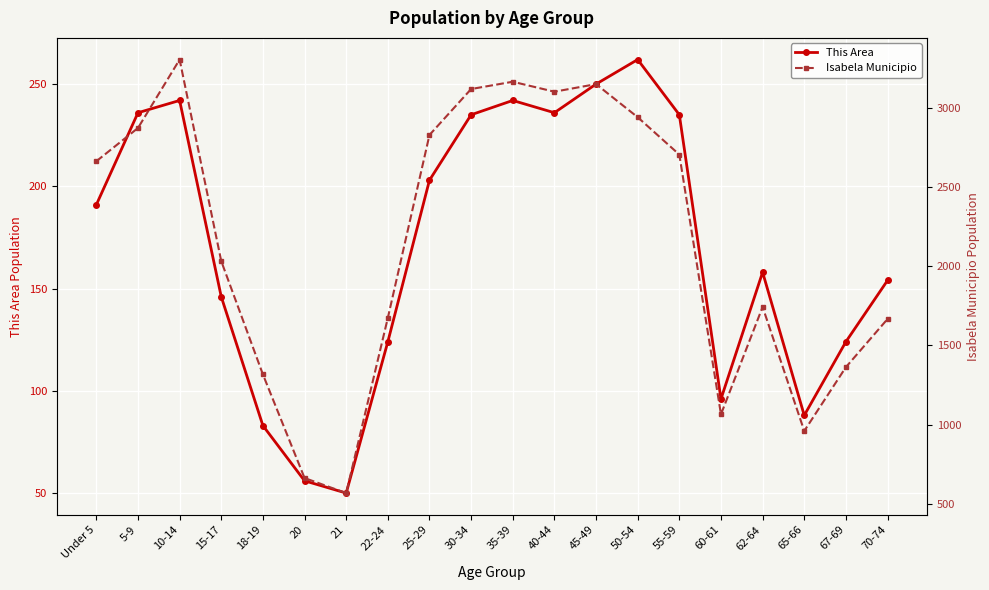

How many data points in This Area are less than 191?

10